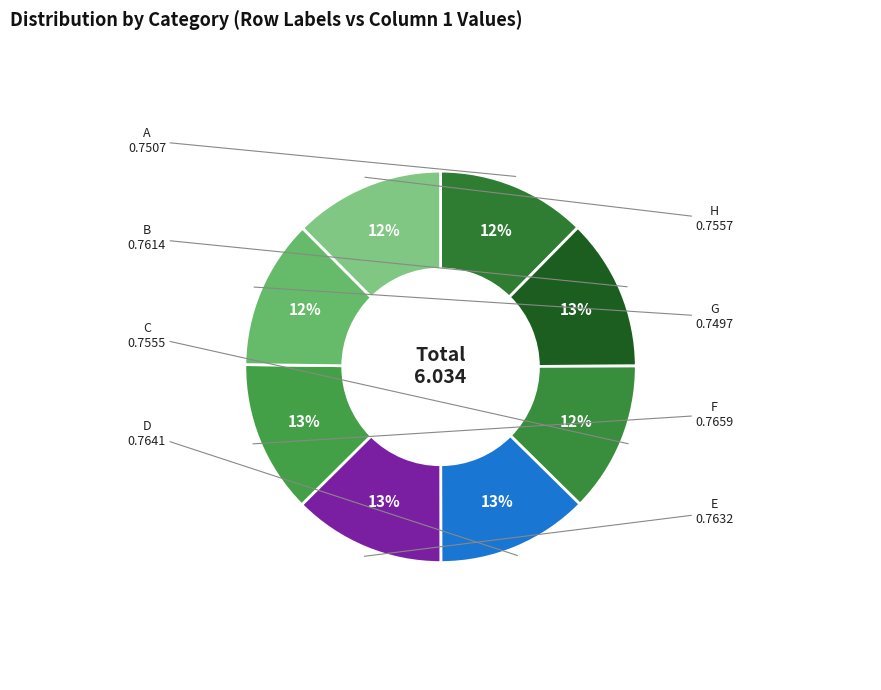

How many slices are in this pie chart?

8